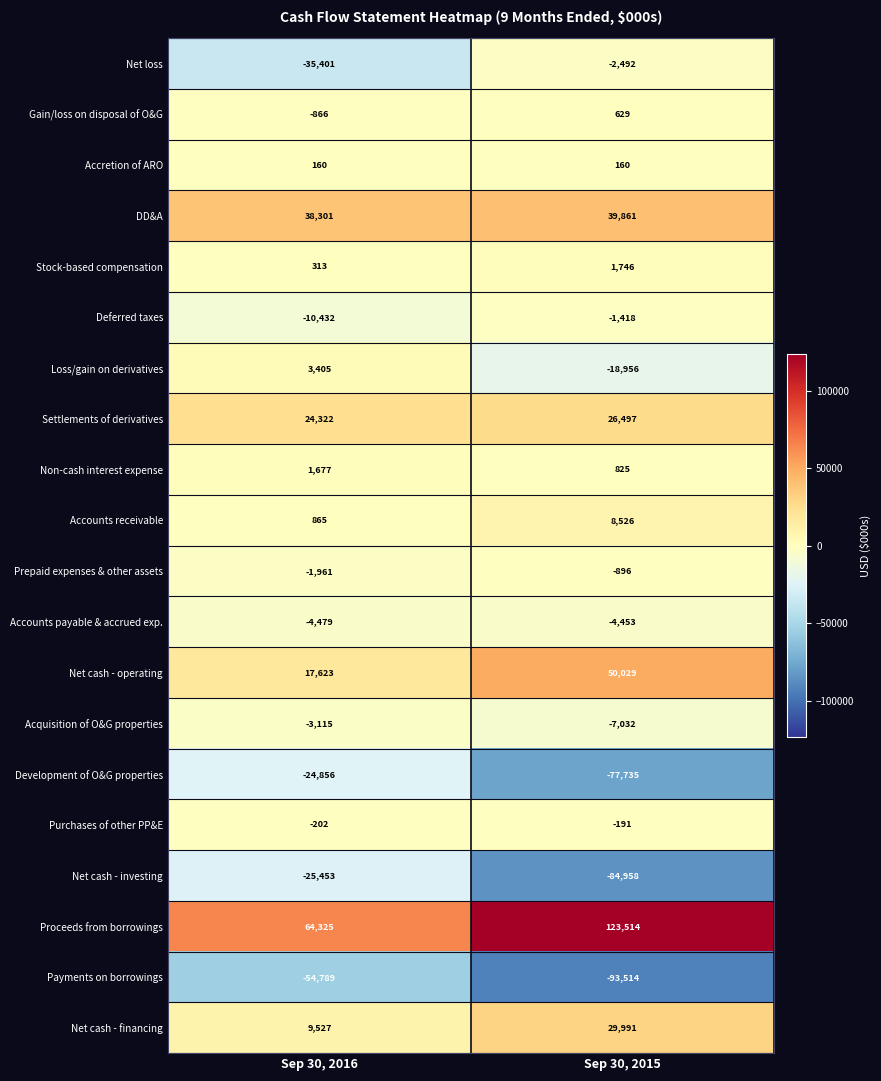

How many data points in Stock-based compensation are less than 1746?

1